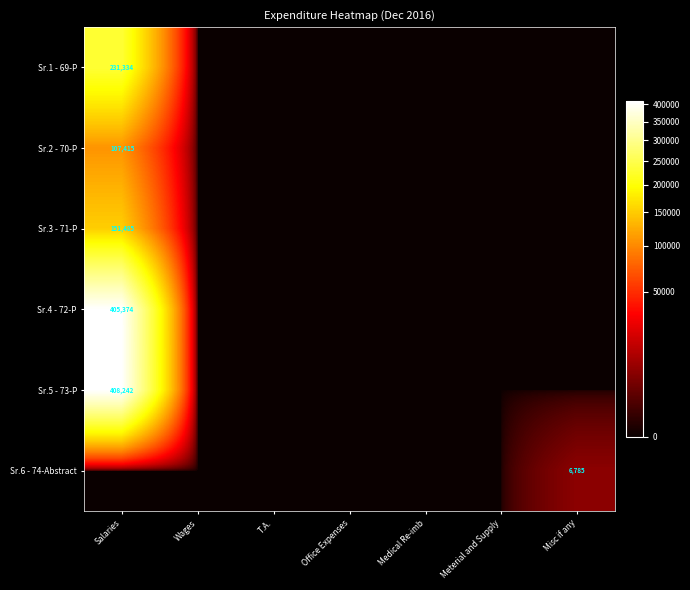

Is it true that Sr.4 - 72-P equals 405374 at Salaries?

True